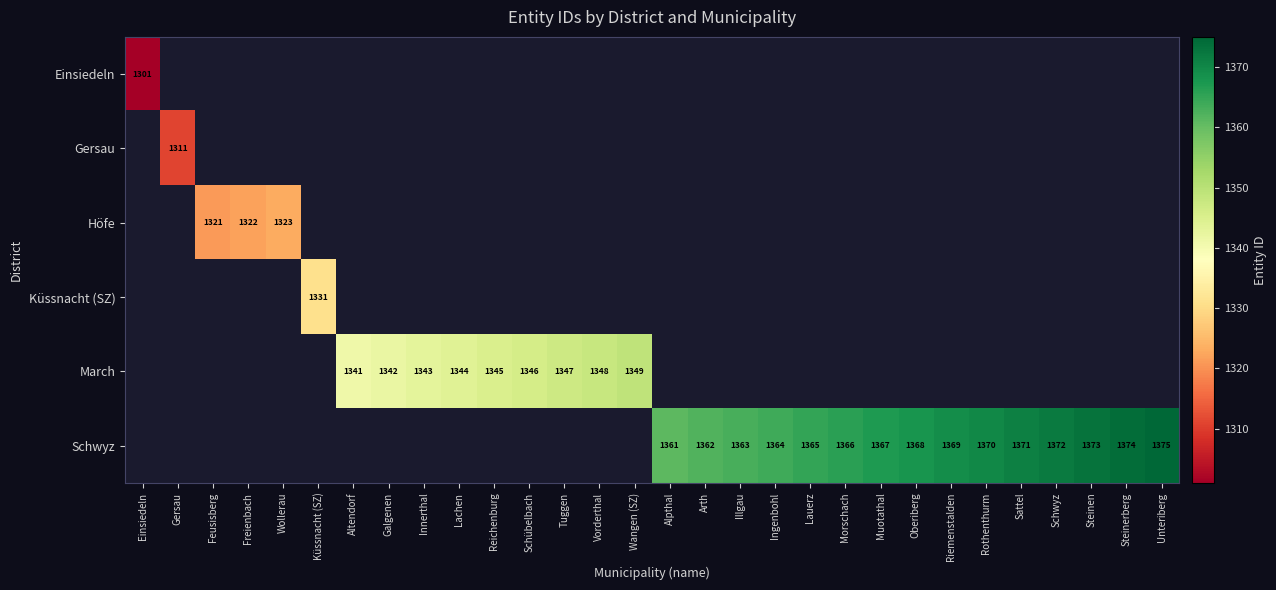

Between Küssnacht (SZ) and Innerthal, which is larger?

Innerthal